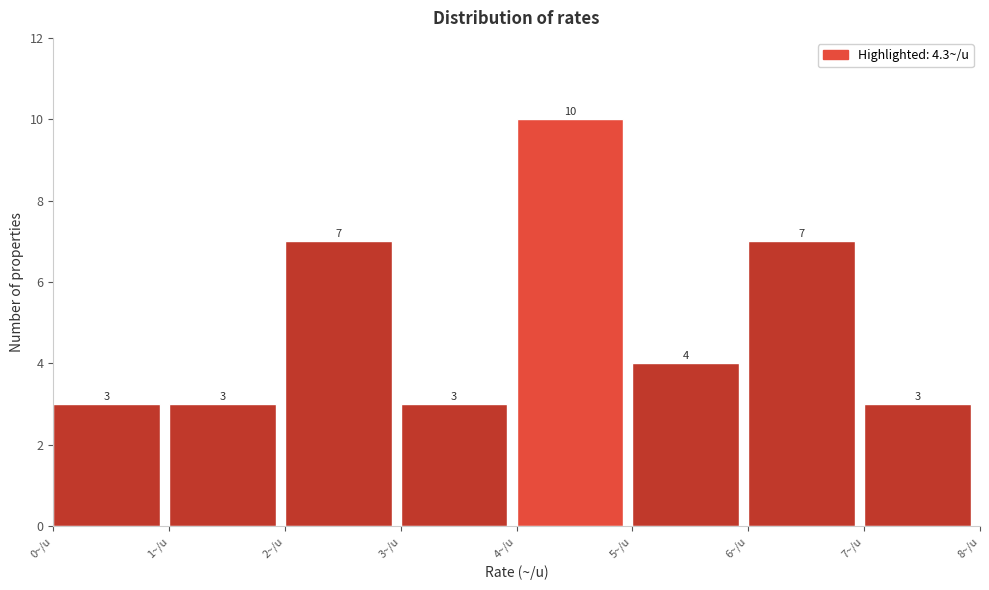

What is the height of the bar covering 4 to 5 on the x-axis?

10